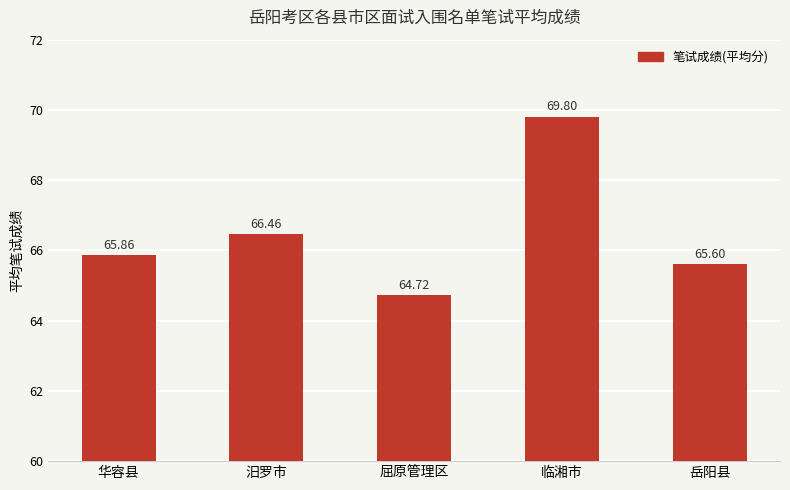

How many bars are there in total?

5